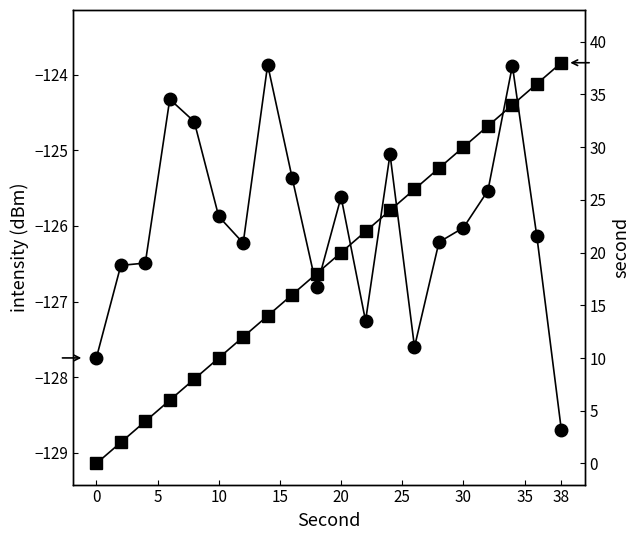

Rank the series at 10 from lowest to highest value.

intensity(dBm), second